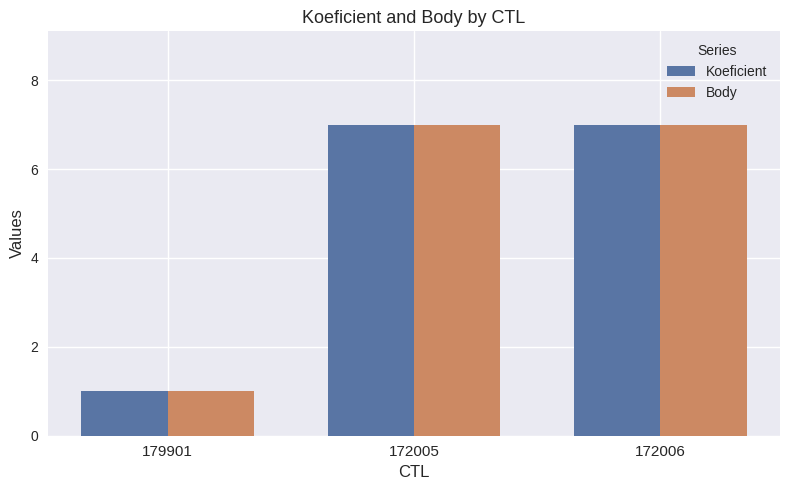

Is it true that Koeficient equals 7 at 172006?

True